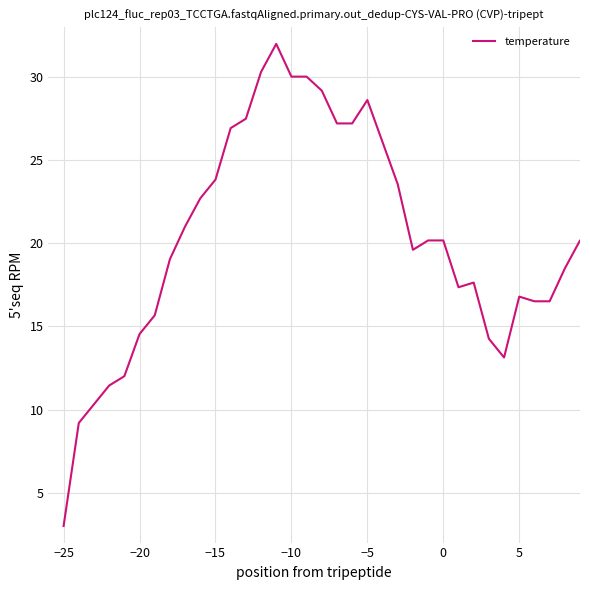

What is the average value?

20.7